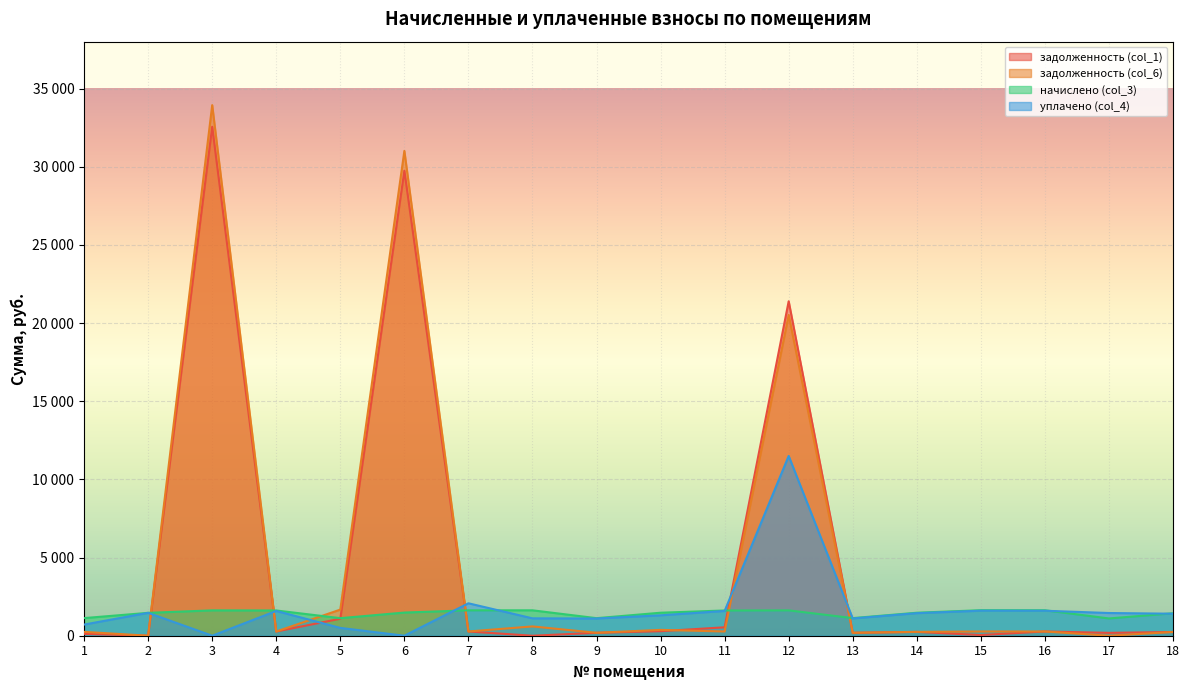

What is the greatest value displayed?

33939.5